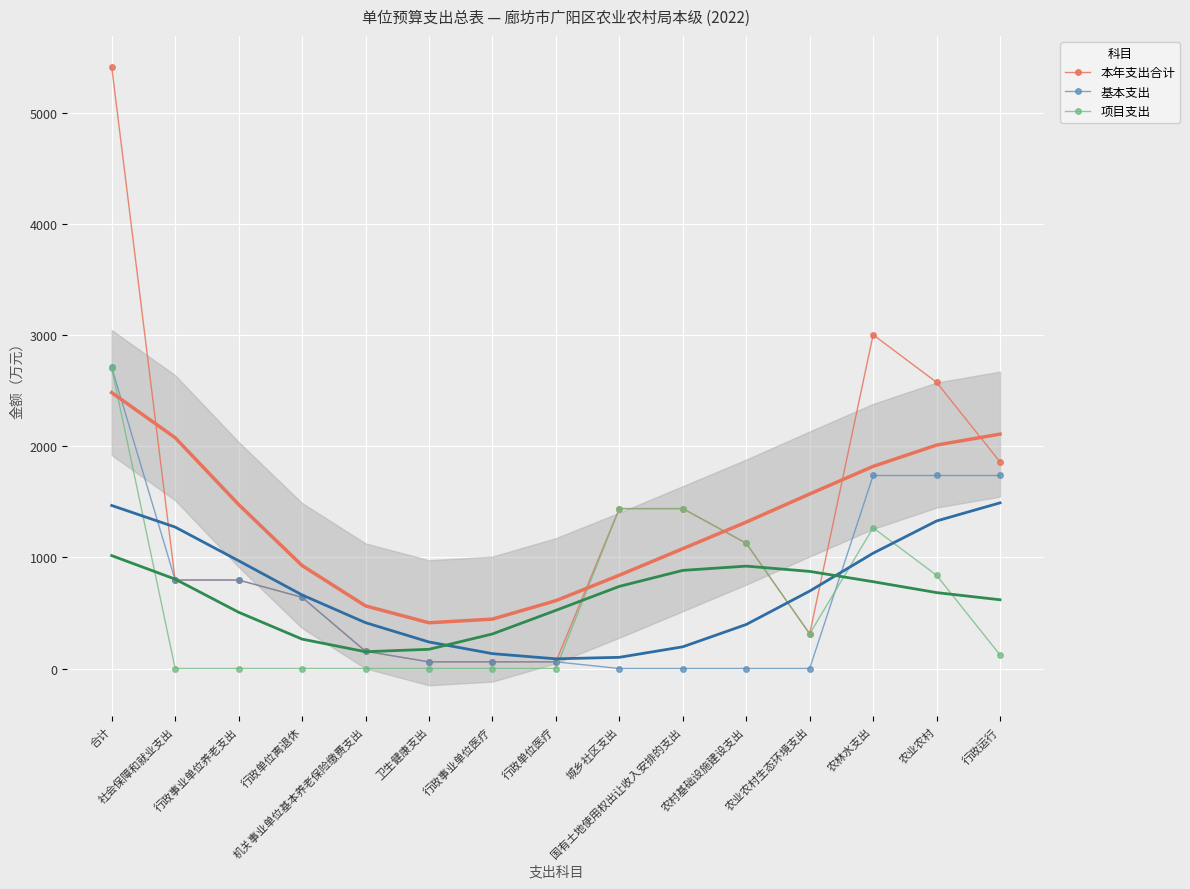

Where is 项目支出 nearest to the value 1353?

农林水支出